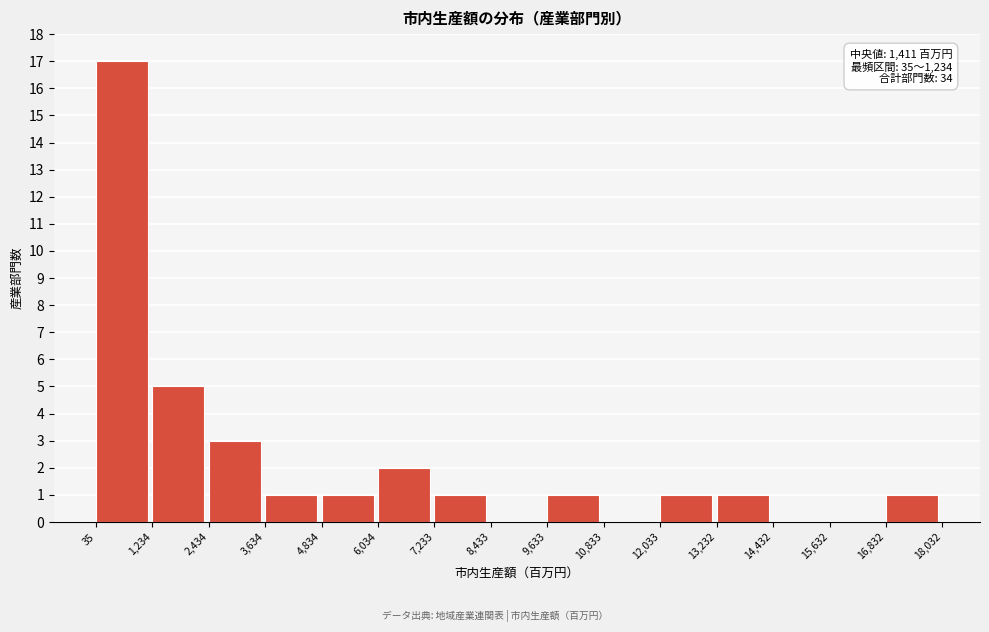

Over which range of the x-axis is the bar tallest?

35 to 1,234